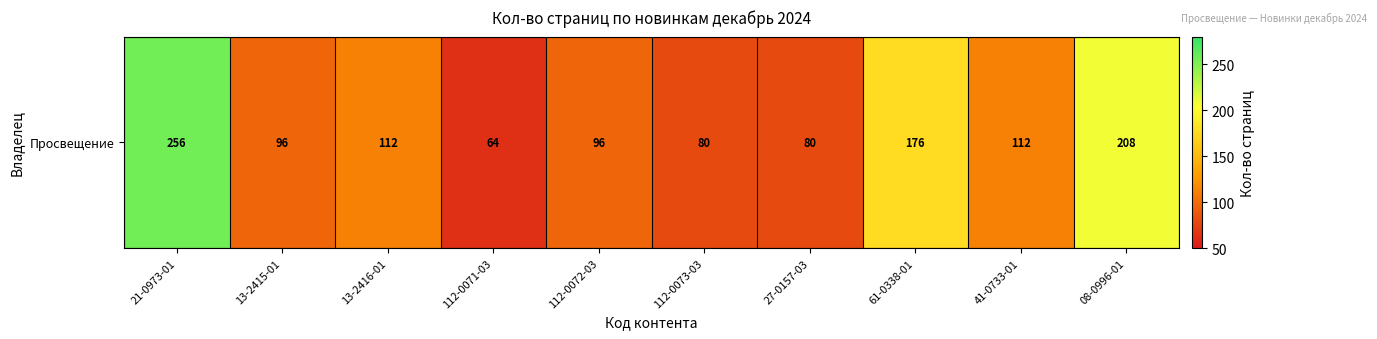

Which has a higher value, 08-0996-01 or 41-0733-01?

08-0996-01